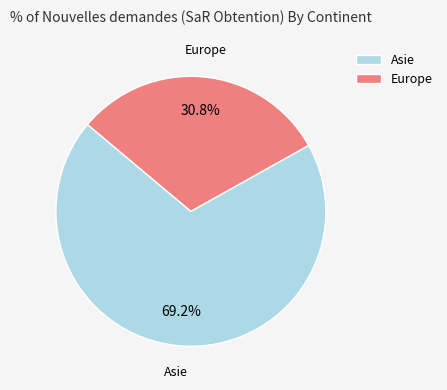

Which has a higher value, Europe or Asie?

Asie